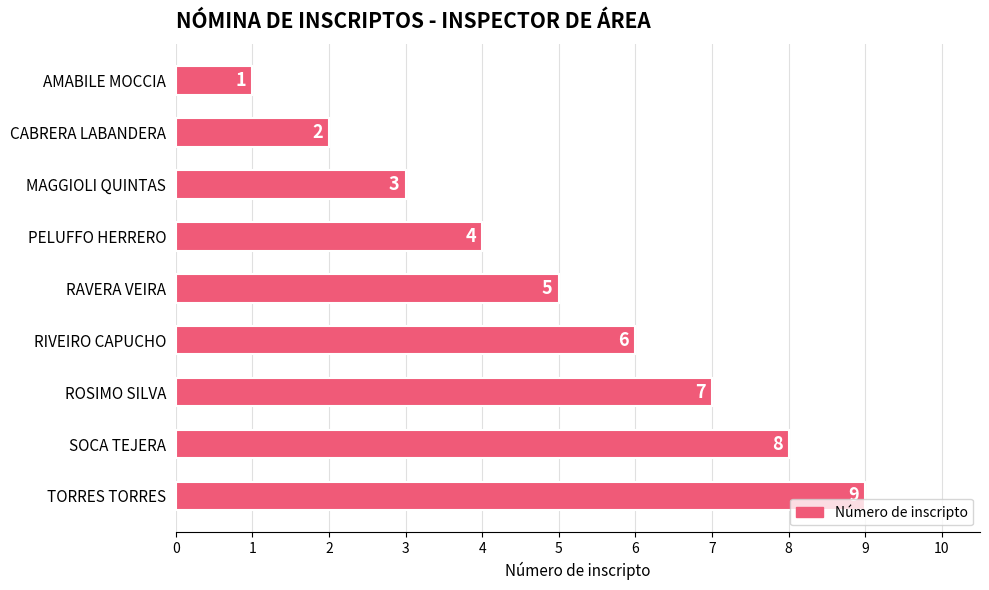

Are the bars grouped side by side (vs. stacked)?

No